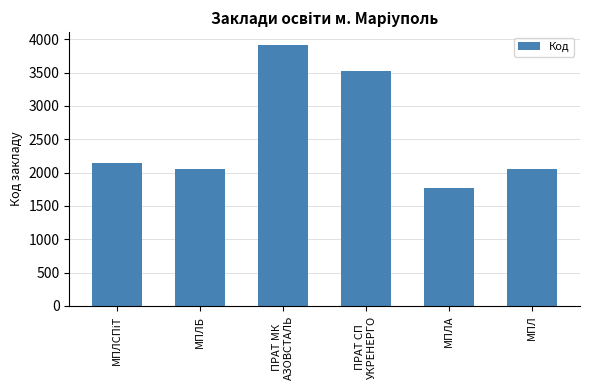

Which label corresponds to the smallest value in the chart?

МПЛА